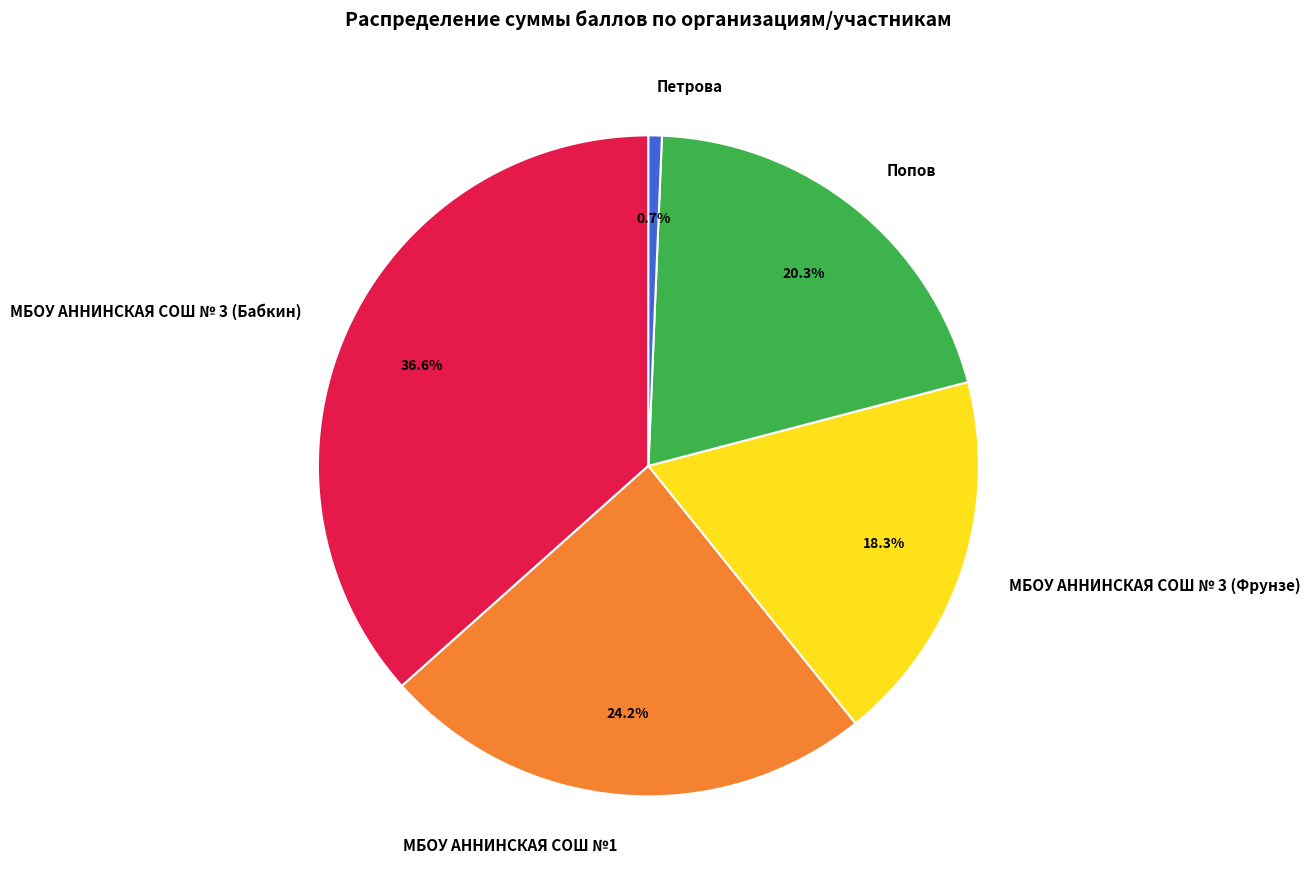

Which category has the smallest portion of the pie?

Петрова